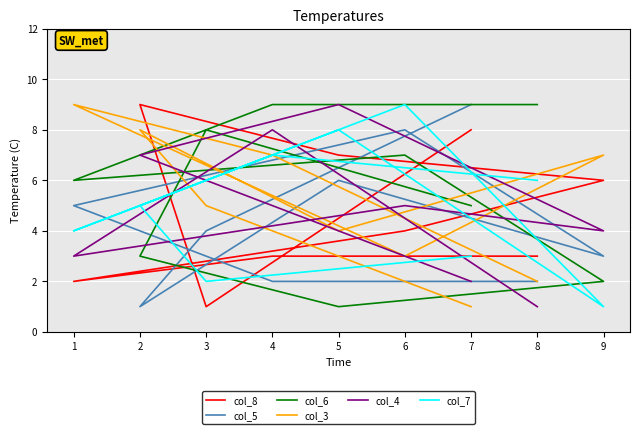

Which label corresponds to the largest value in the chart?

2